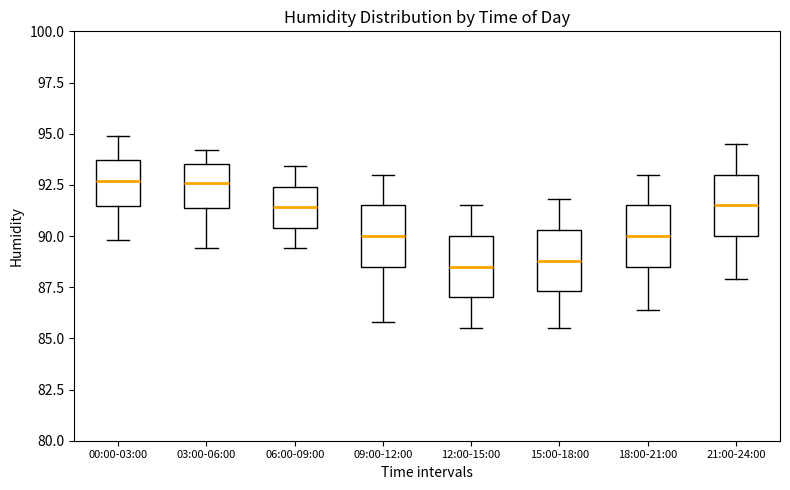

Reading left to right, transcribe this box plot: for each box, give where its median line is, the range the box spans, and where its two whiskers end, as read against the y-axis. The values are not printed on the chart, so give them approximately, as read against the axis.

00:00-03:00: median 92.5, box 91.5 to 93.5, whiskers 90.0 to 95.0
03:00-06:00: median 92.5, box 91.5 to 93.5, whiskers 89.5 to 94.0
06:00-09:00: median 91.5, box 90.5 to 92.5, whiskers 89.5 to 93.5
09:00-12:00: median 90.0, box 88.5 to 91.5, whiskers 86.0 to 93.0
12:00-15:00: median 88.5, box 87.0 to 90.0, whiskers 85.5 to 91.5
15:00-18:00: median 89.0, box 87.5 to 90.5, whiskers 85.5 to 92.0
18:00-21:00: median 90.0, box 88.5 to 91.5, whiskers 86.5 to 93.0
21:00-24:00: median 91.5, box 90.0 to 93.0, whiskers 88.0 to 94.5